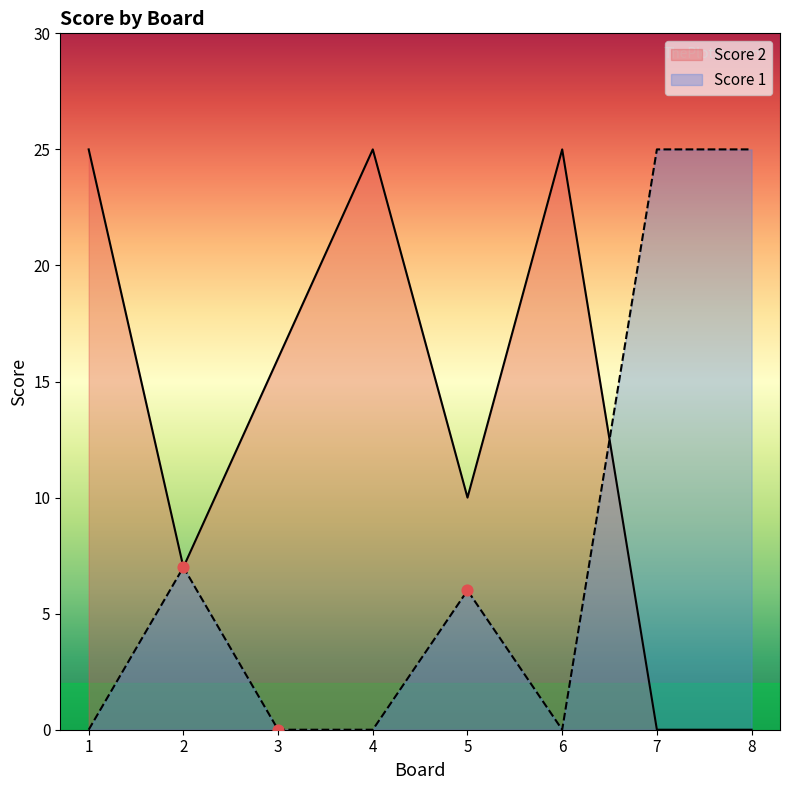

Which series has the largest Y range (max minus min)?

Score 2